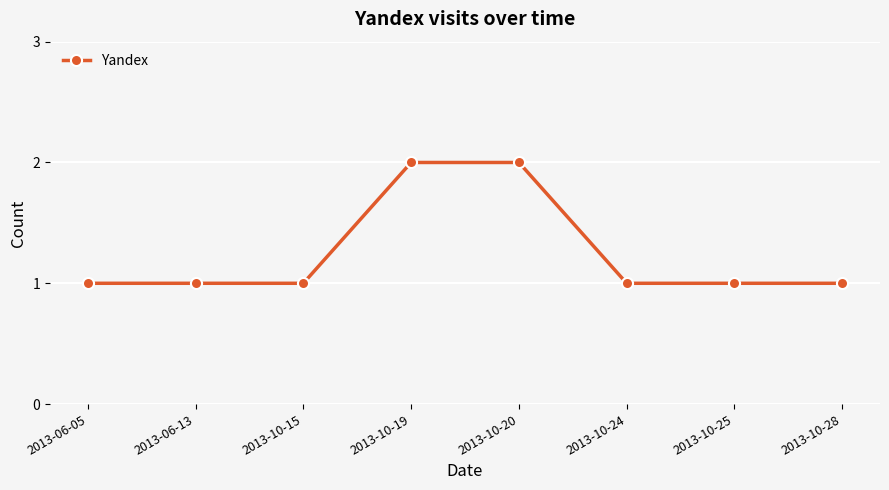

What is the sum of the values at 2013-10-19 and 2013-10-28?

3